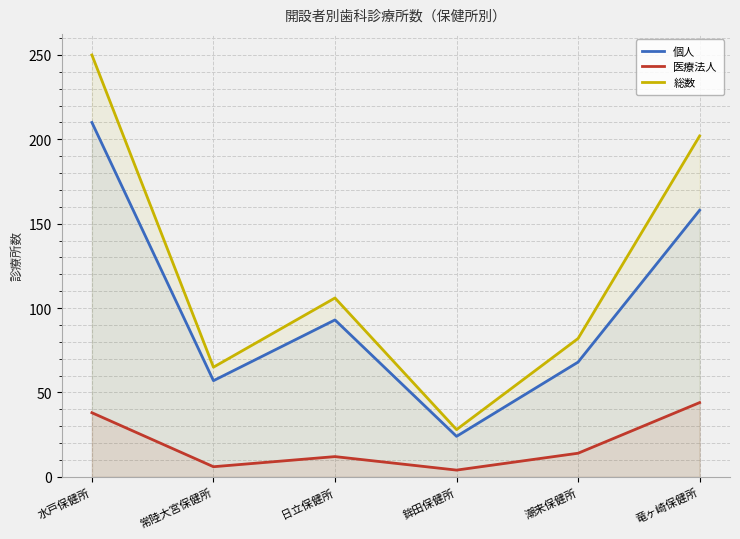

Between 潮来保健所 and 鉾田保健所, which is larger?

潮来保健所